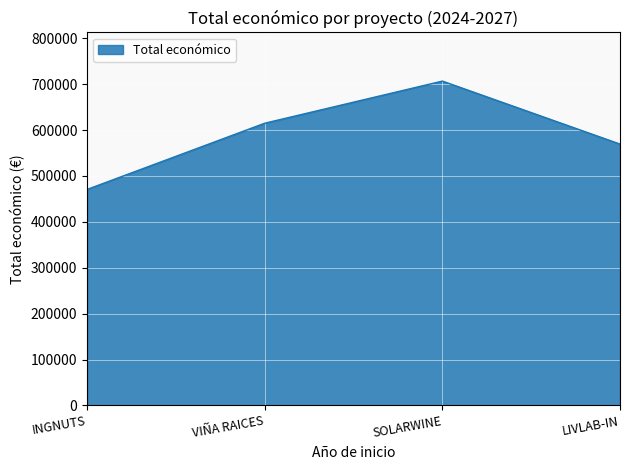

How many series are shown in this chart?

1